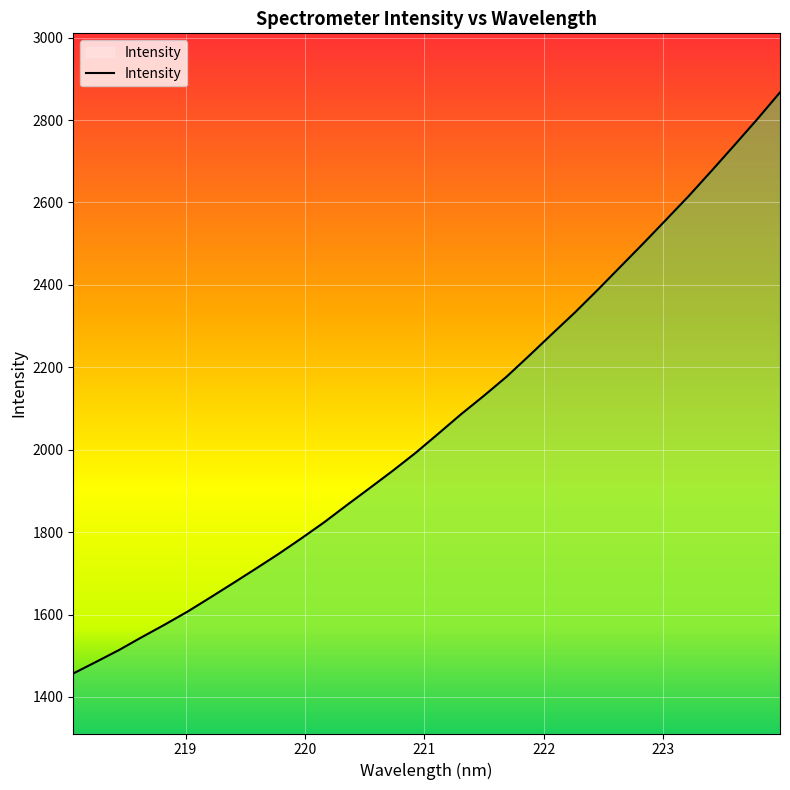

What is the greatest value displayed?

2867.0